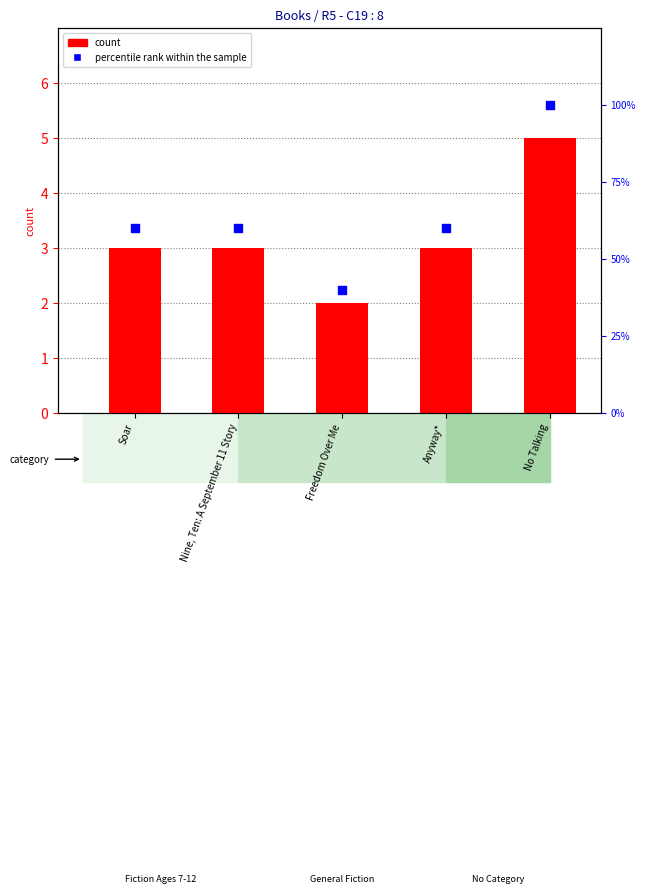

Which series reaches the maximum Y coordinate?

percentile rank within the sample